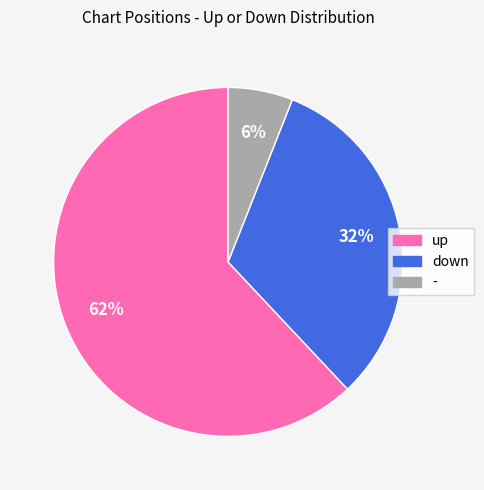

Count the number of slices in the pie.

3